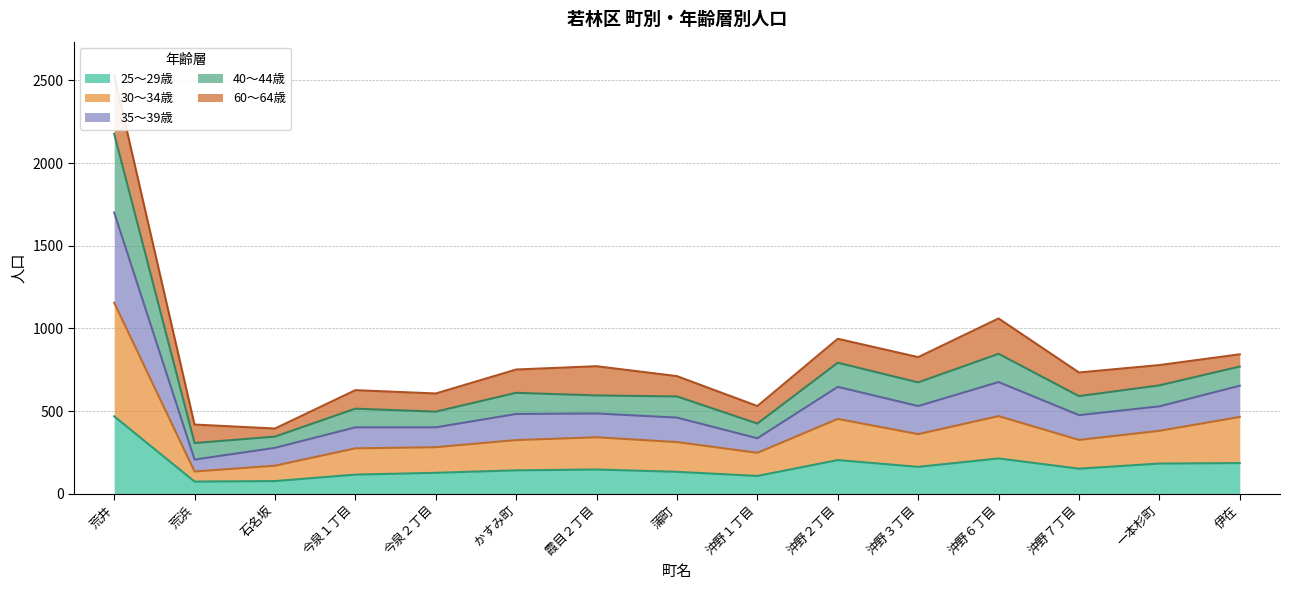

The value of 25～29歳 at 沖野３丁目 is 162. True or false?

True